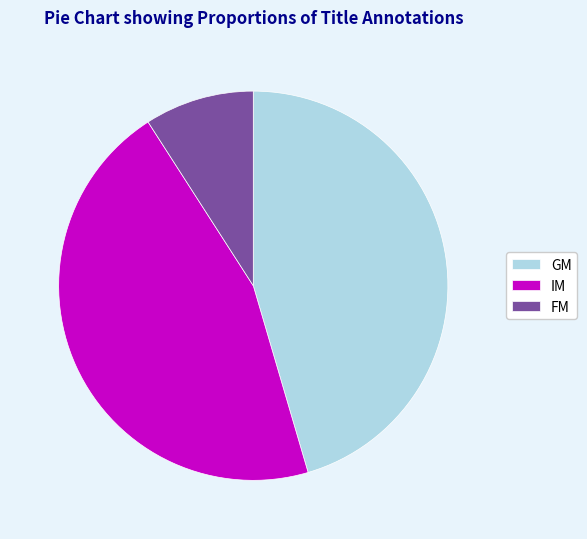

How many slices are in this pie chart?

3